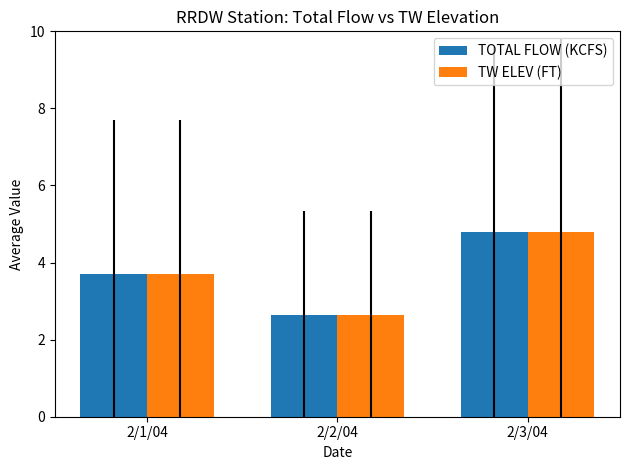

What is the label of the 1st bar from the right?

2/3/04